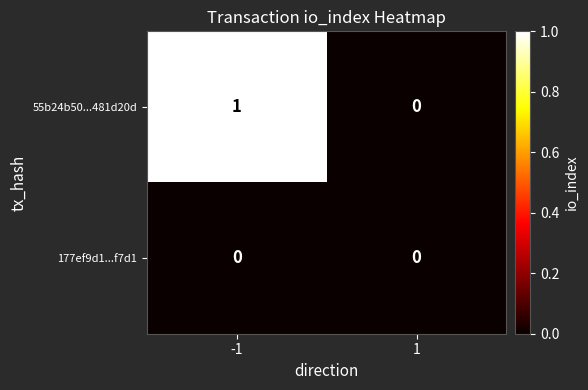

Rank the series by their maximum value, from lowest to highest.

177ef9d1...f7d1, 55b24b50...481d20d